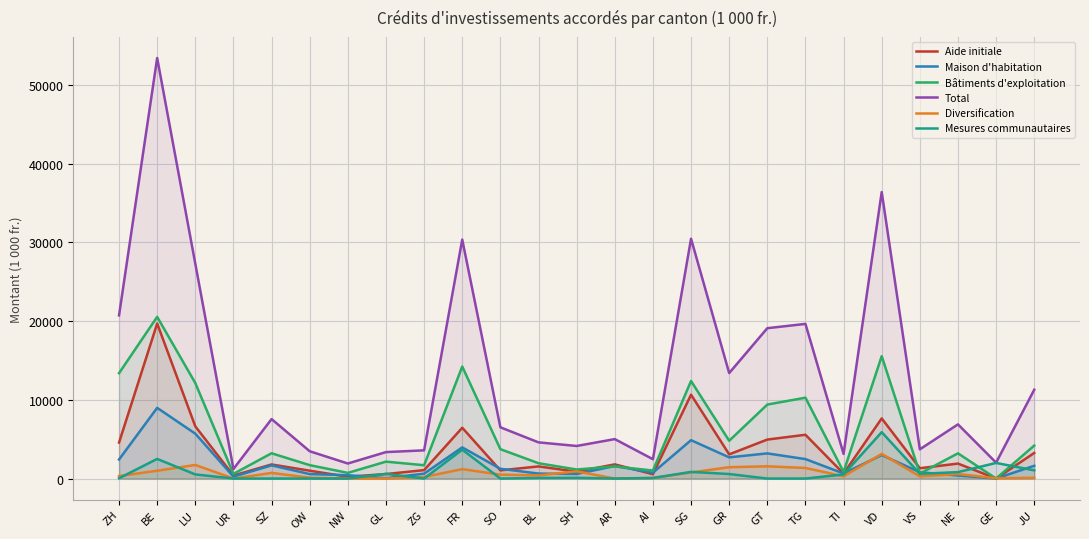

What position from the right is AR?

12